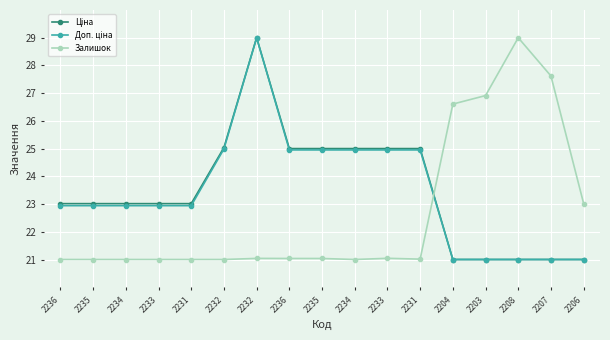

Which category has the lowest value across all series?

2204